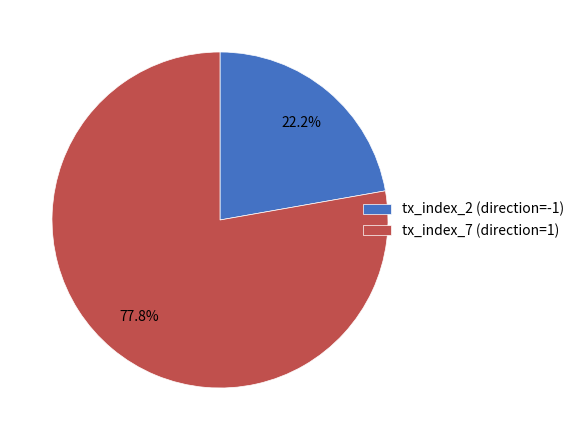

Between tx_index_2 (direction=-1) and tx_index_7 (direction=1), which is larger?

tx_index_7 (direction=1)